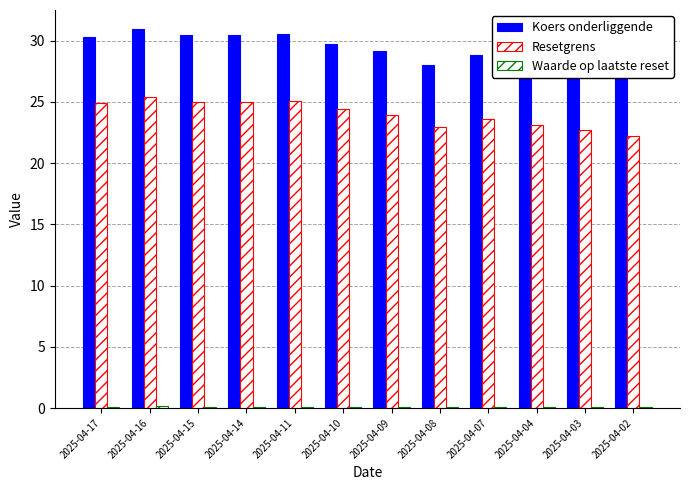

At which category does the chart reach its minimum across all series?

2025-04-02